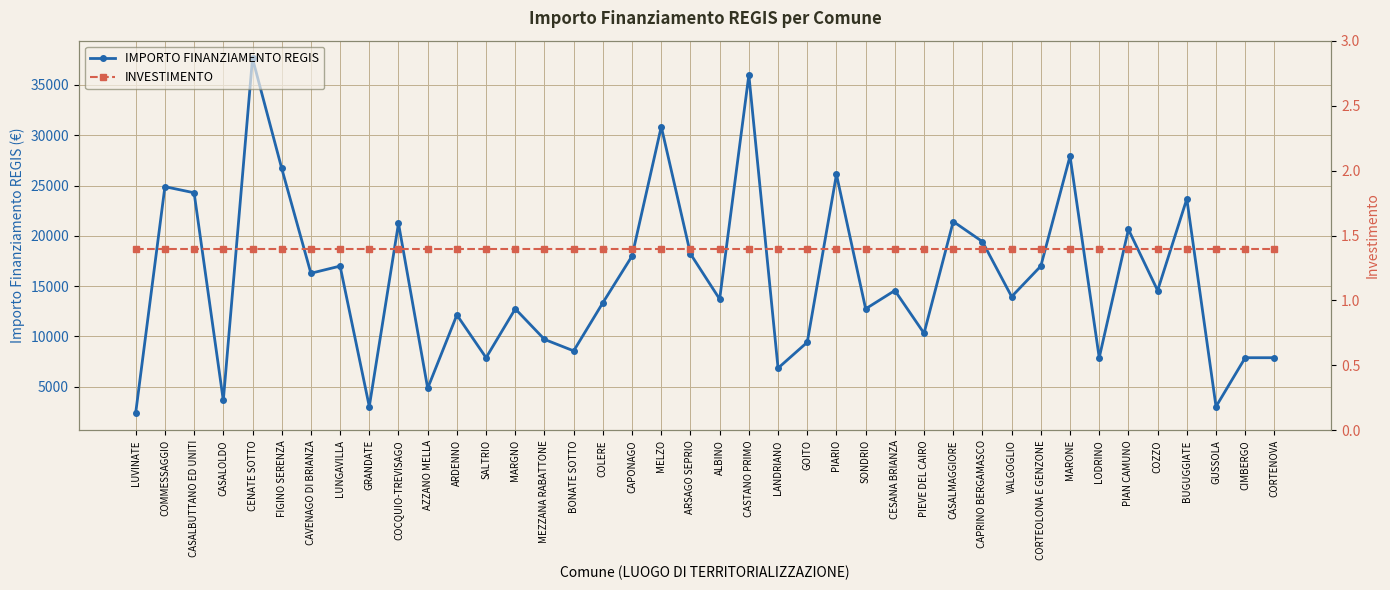

How many data points does each series have?

40